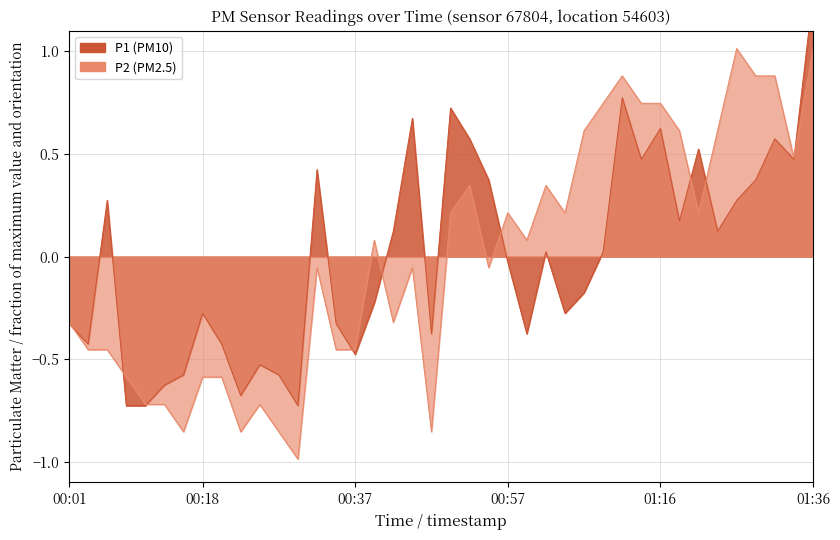

Which series has the largest total across all categories?

P2